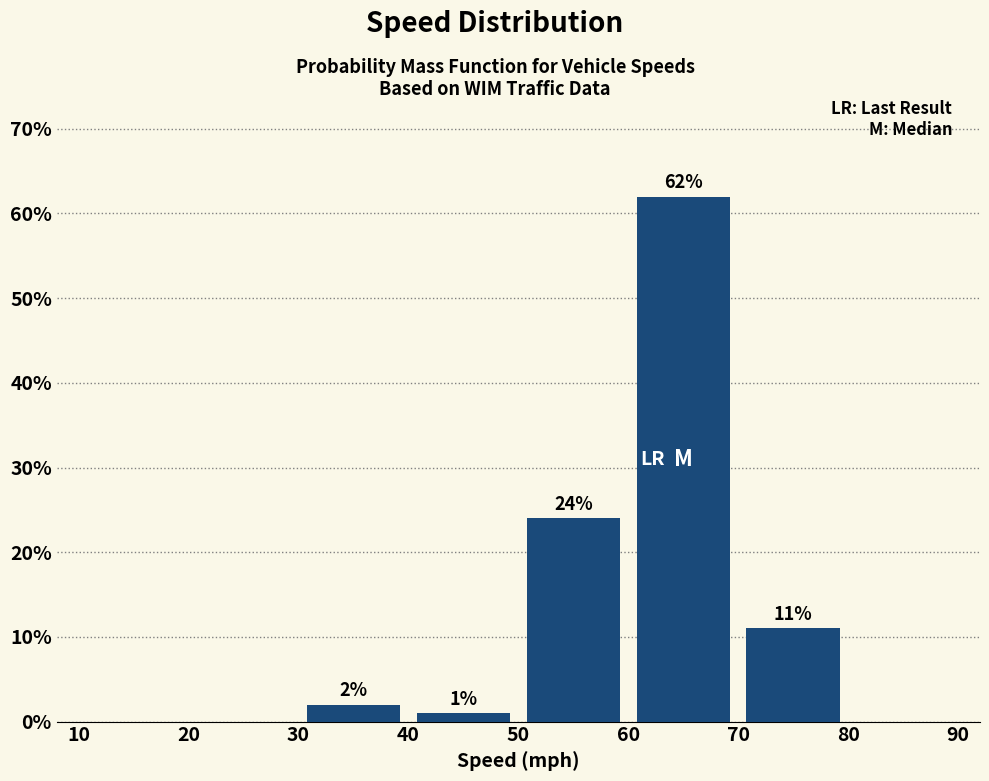

Which range on the x-axis has the tallest bar?

60 to 70